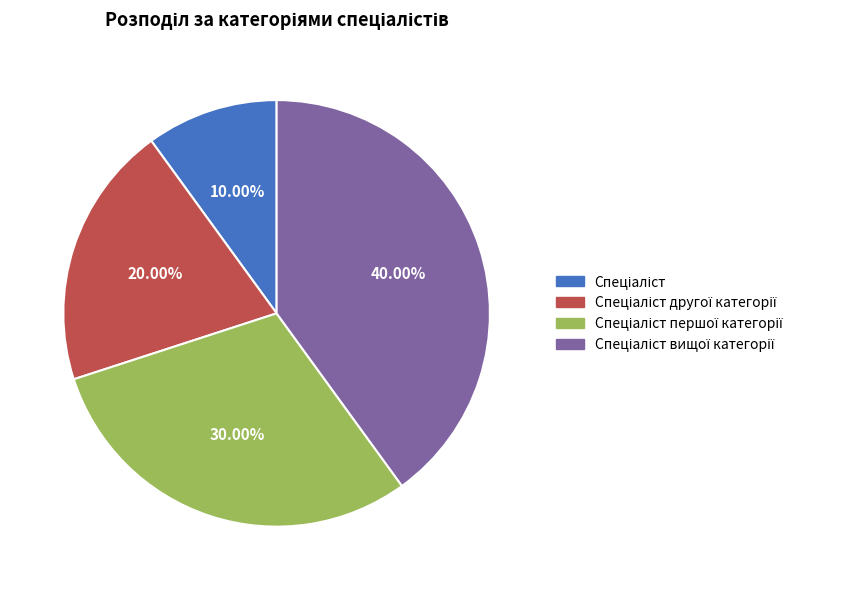

Is there any slice that represents more than half of the pie?

No